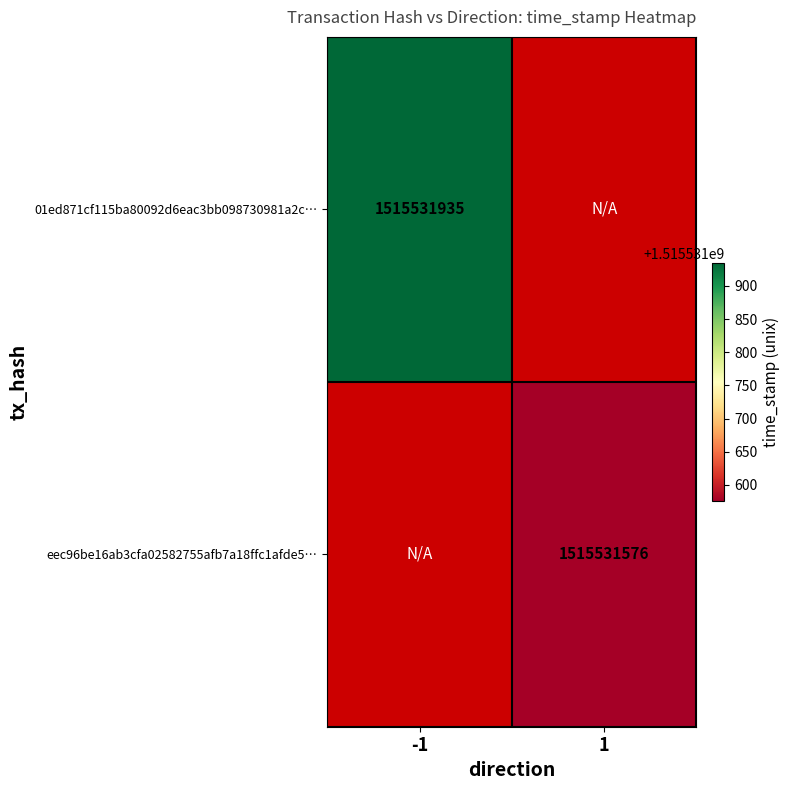

True or false: eec96be16ab3cfa02582755afb7a18ffc1afde5 has a value of 1515531576 at 1.

True